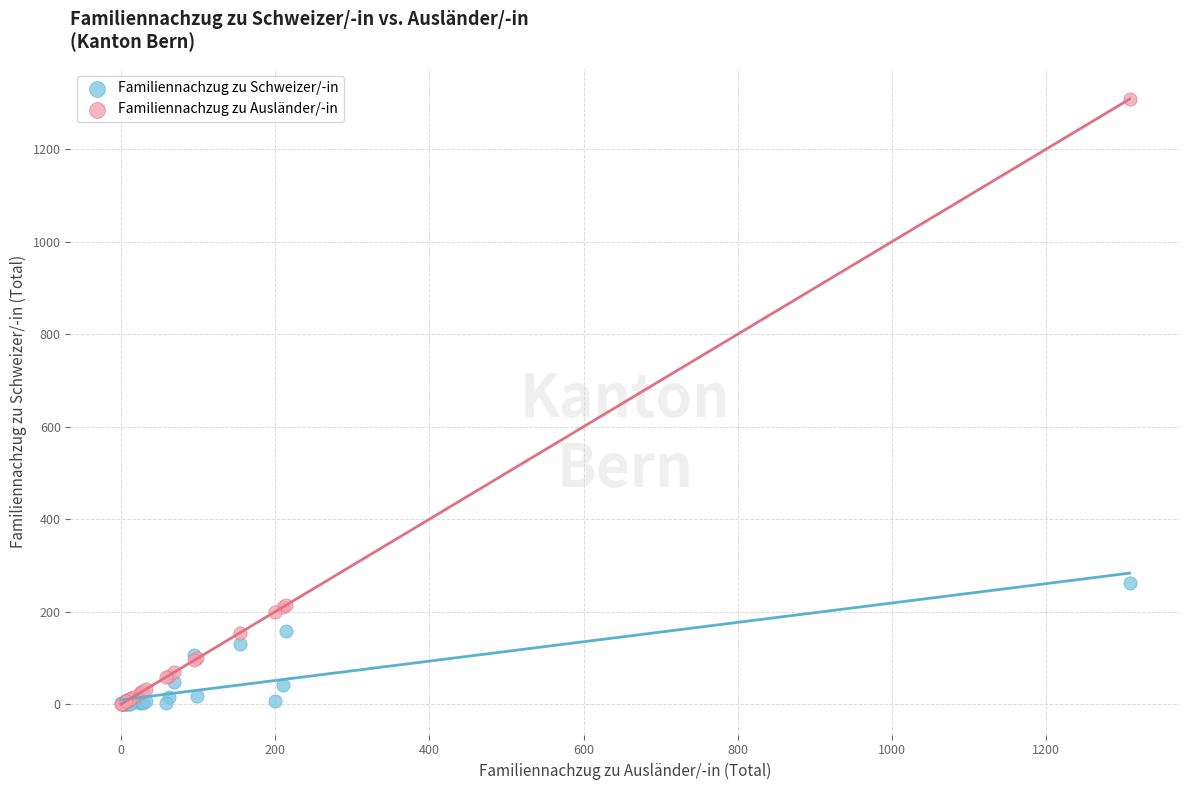

Which series contains the highest Y value?

Familiennachzug zu Ausländer/-in